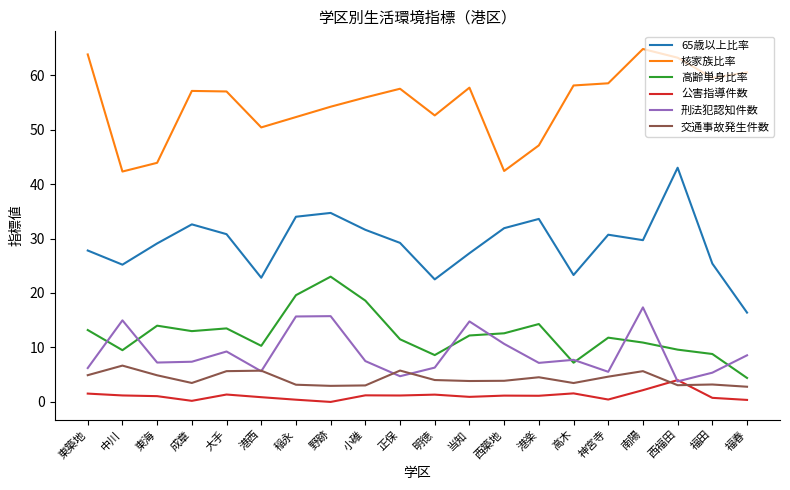

Which series ends up on top after the final intersection of 刑法犯認知件数 and 高齢単身比率?

刑法犯認知件数